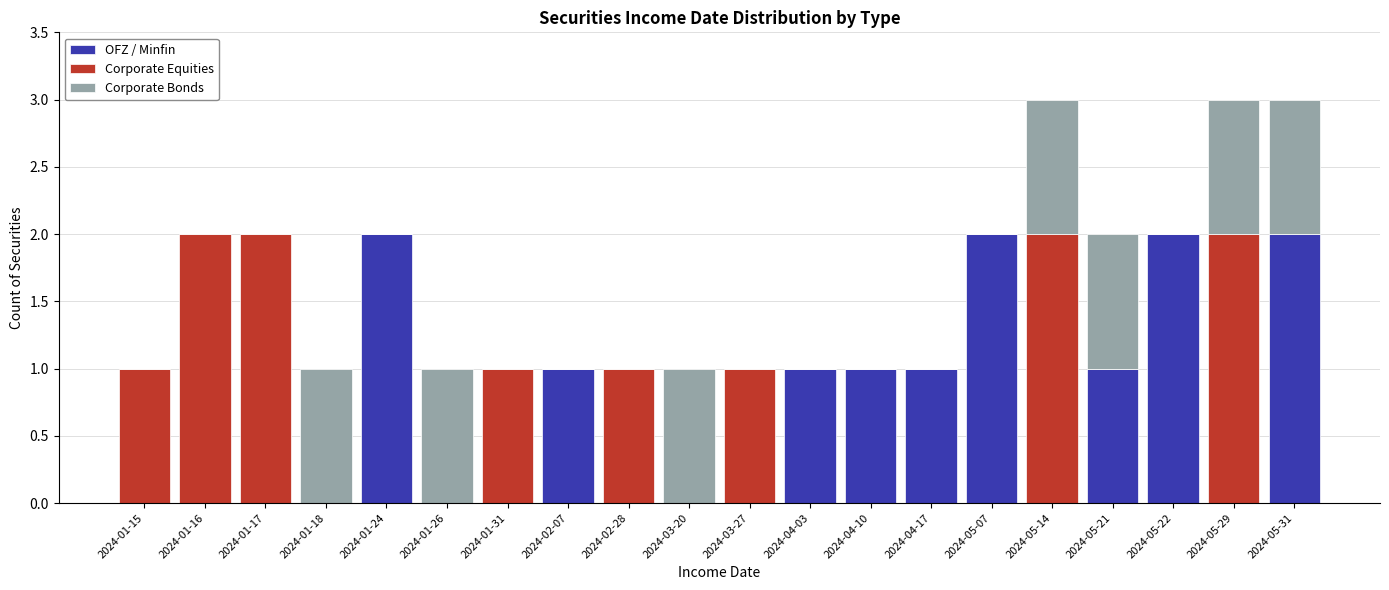

At 2024-04-10, list the series in order from smallest to largest.

Corporate Equities, Corporate Bonds, OFZ / Minfin